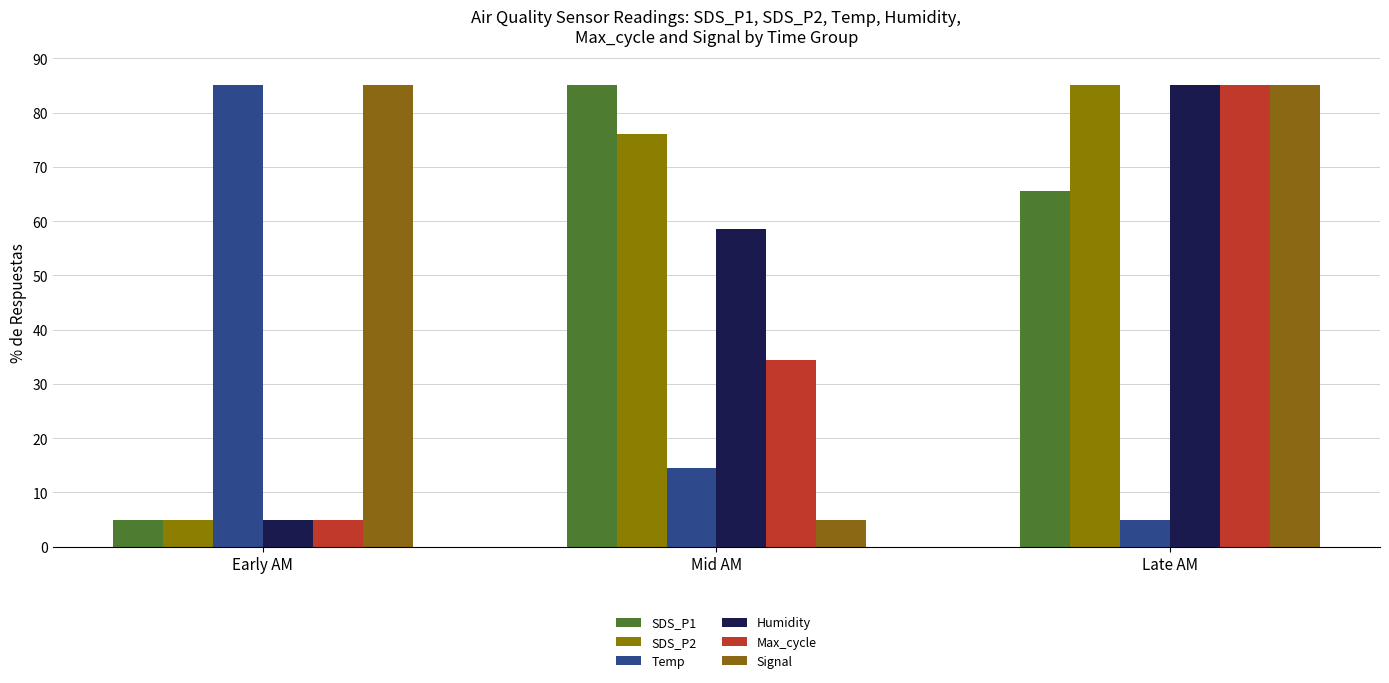

Rank the categories by Humidity value from highest to lowest.

Late AM, Mid AM, Early AM